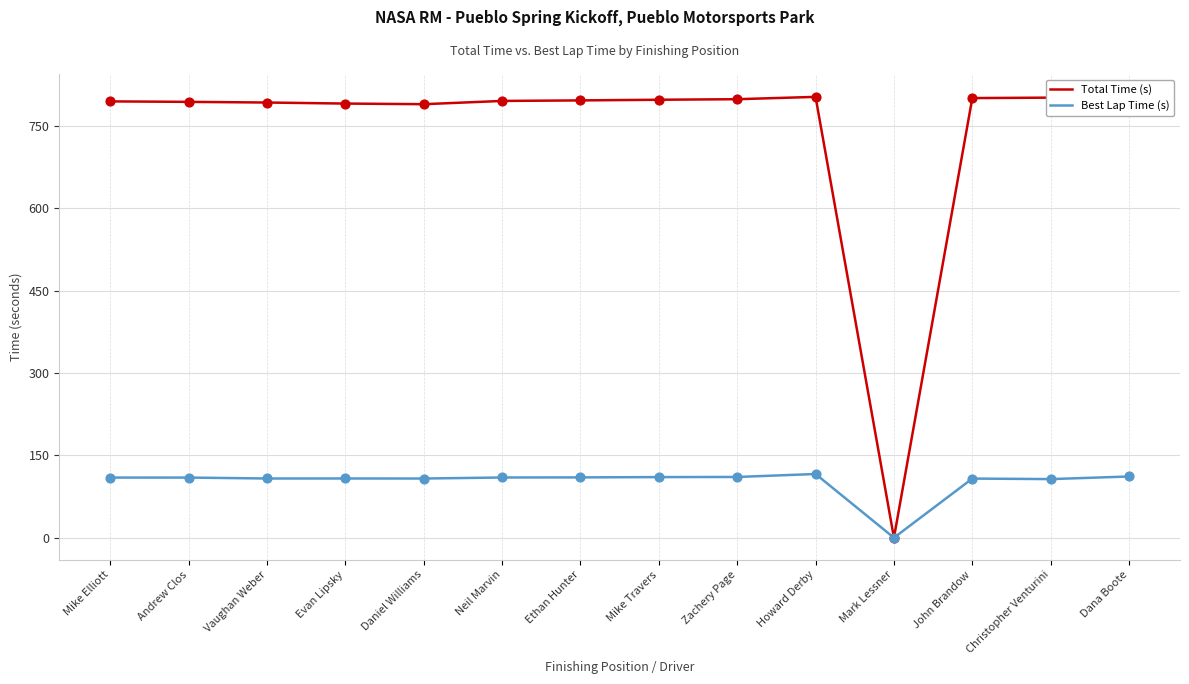

At which category is the sum across all series the highest?

Howard Derby